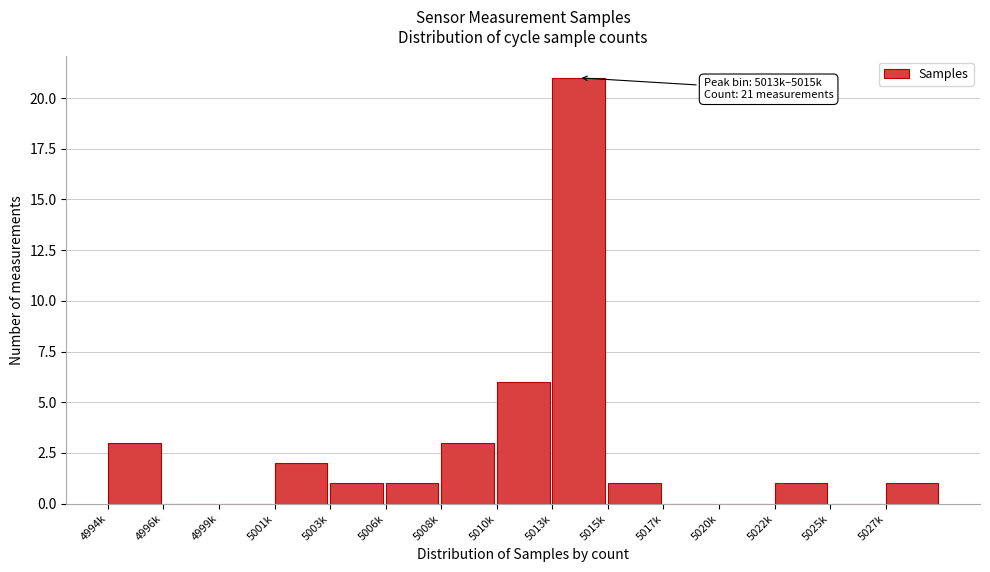

Reading left to right, transcribe all the data shown in this chart.

4994k=3	4996k=0	4999k=0	5001k=2	5003k=1	5006k=1	5008k=3	5010k=6	5013k=21	5015k=1	5017k=0	5020k=0	5022k=1	5025k=0	5027k=1